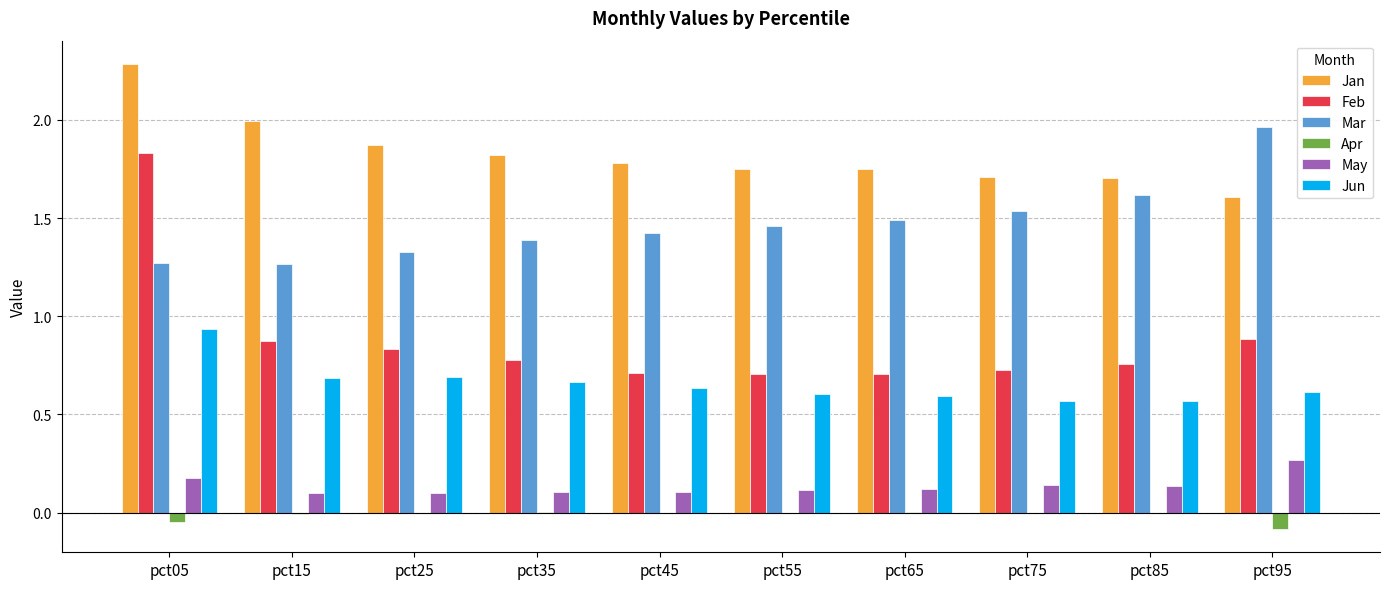

Is the value of May at pct25 greater than the value of Jun at pct15?

No